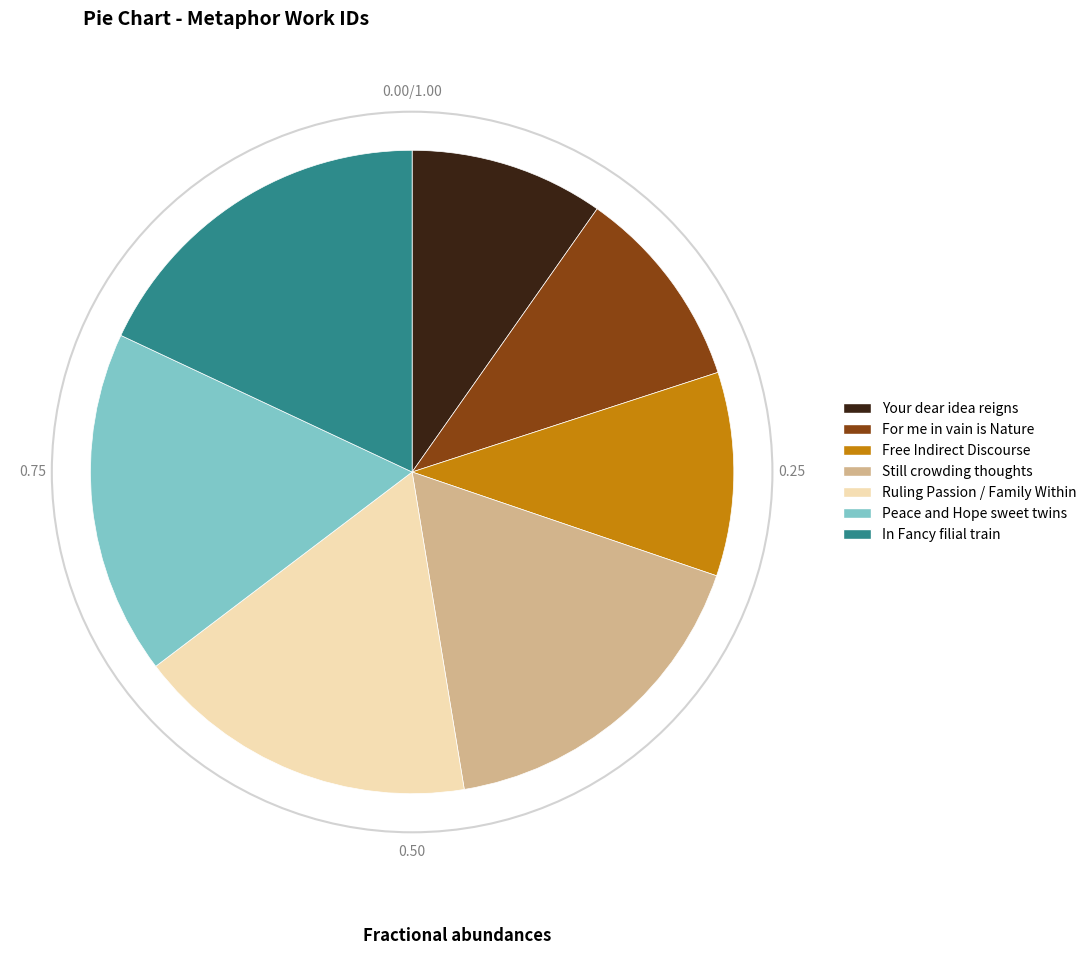

Is there any slice that represents more than half of the pie?

No